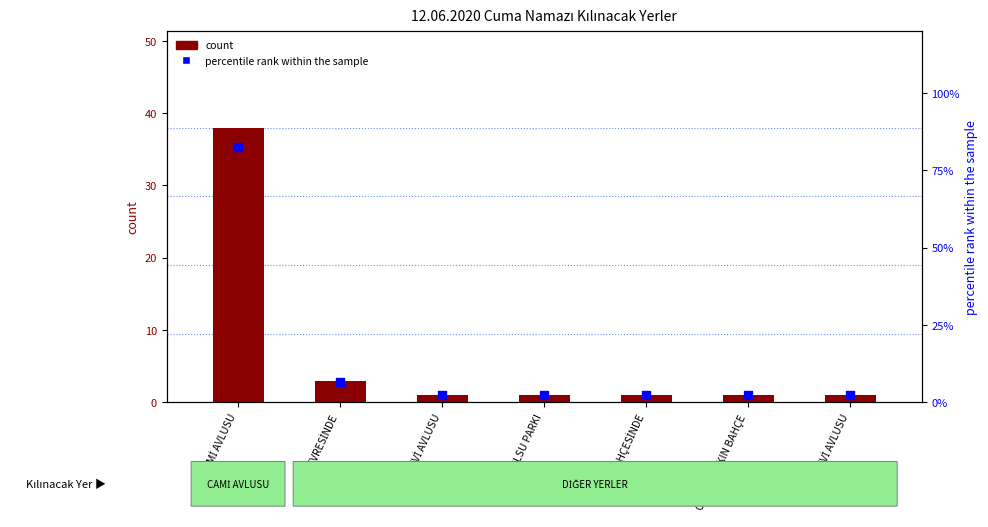

Which series contains the lowest Y value?

count